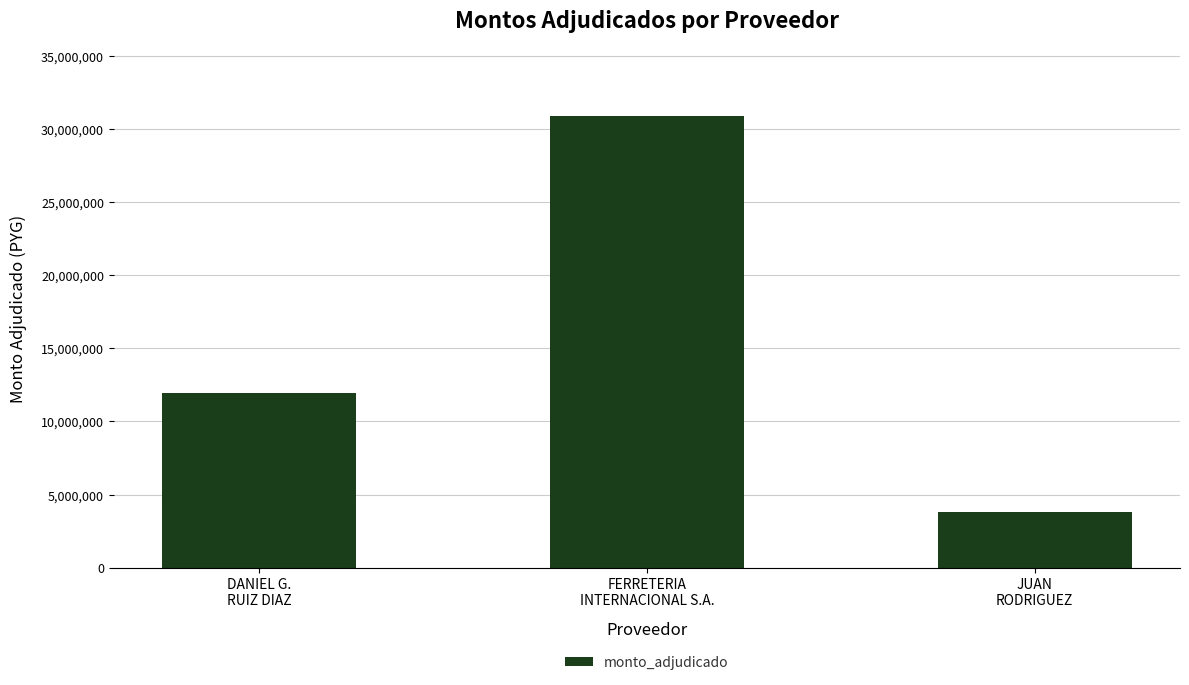

True or false: the data shows 6225808 at FERRETERIA
INTERNACIONAL S.A..

False